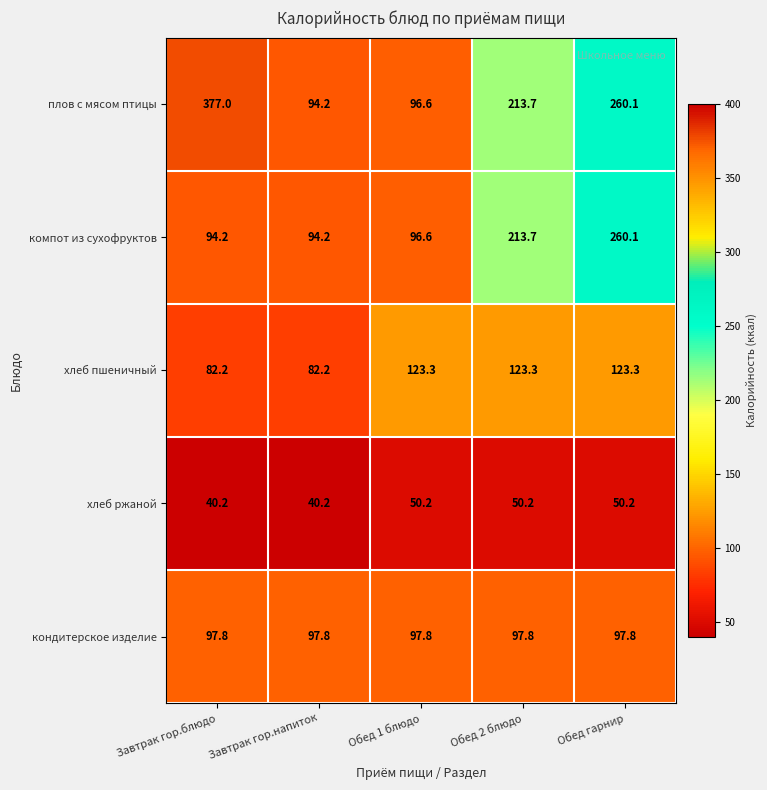

What is the difference between the maximum and minimum values in the плов с мясом птицы series?

282.8